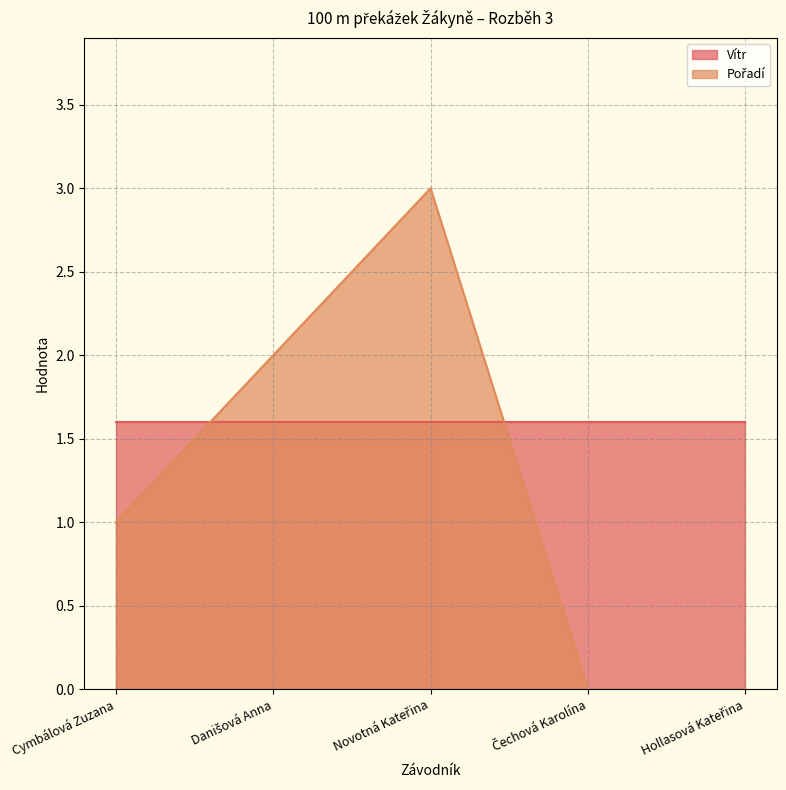

What is the label of the 4th point from the right?

Danišová Anna